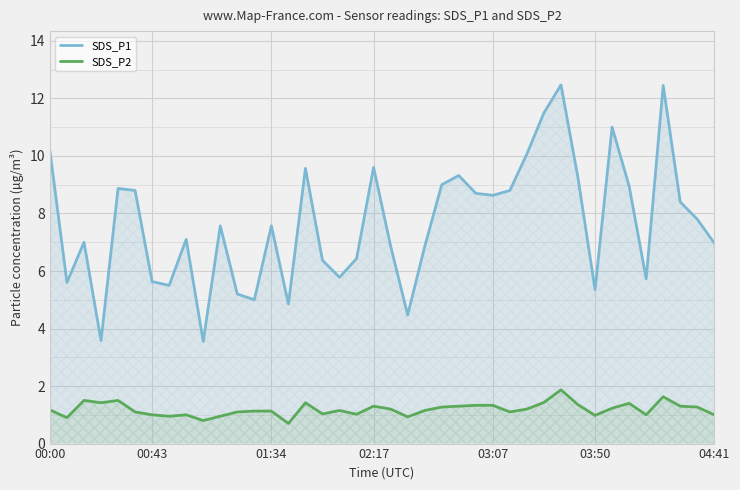

At which category does the chart reach its peak across all series?

30